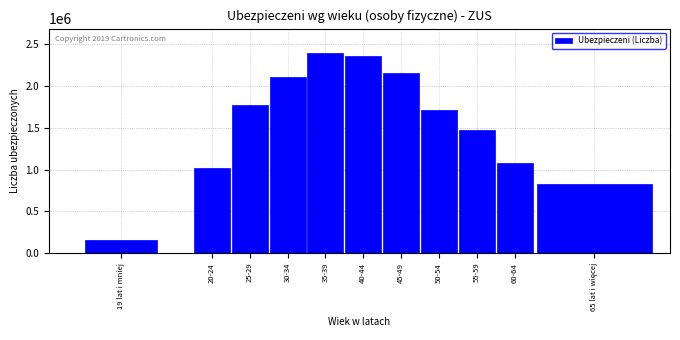

Reading right to left, list all the values displayed in this chart.

823472	1084047	1474156	1717533	2155496	2364464	2401166	2109139	1775408	1020458	155030